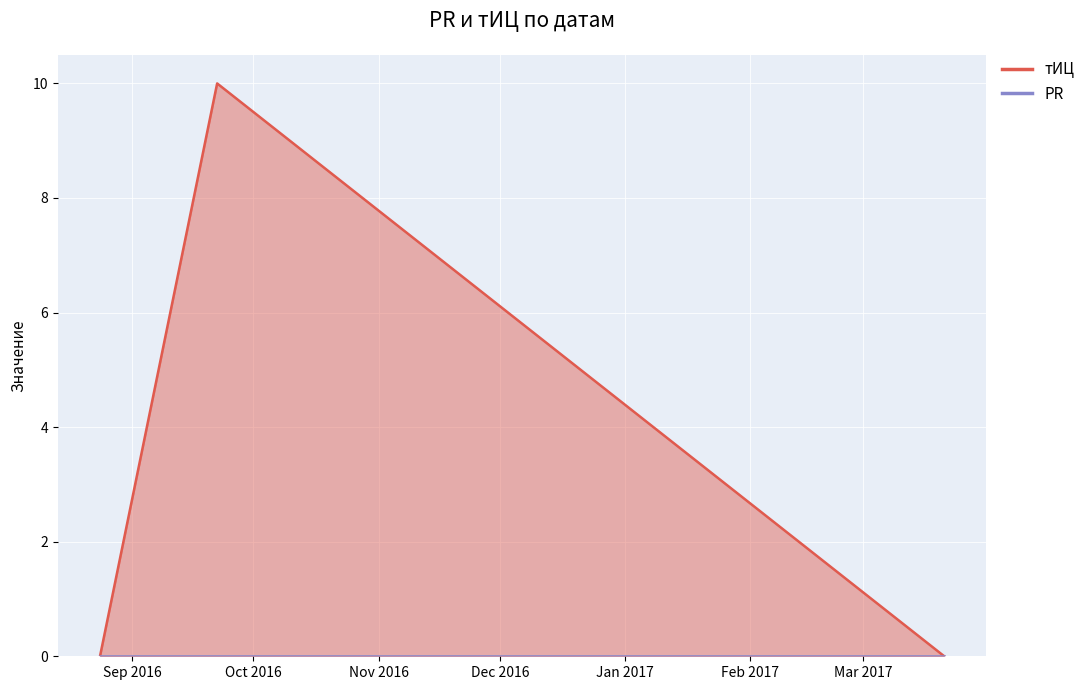

List the labels in order of value, smallest first.

2016-08-24, 2017-03-21, 2016-09-22